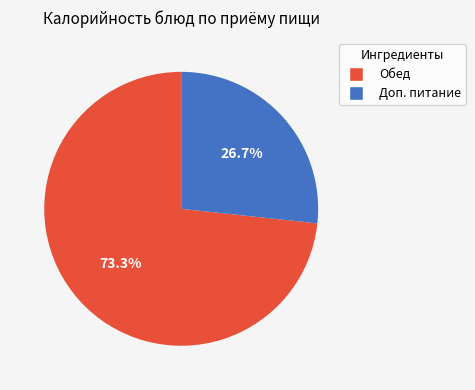

Is there any slice that represents more than half of the pie?

Yes